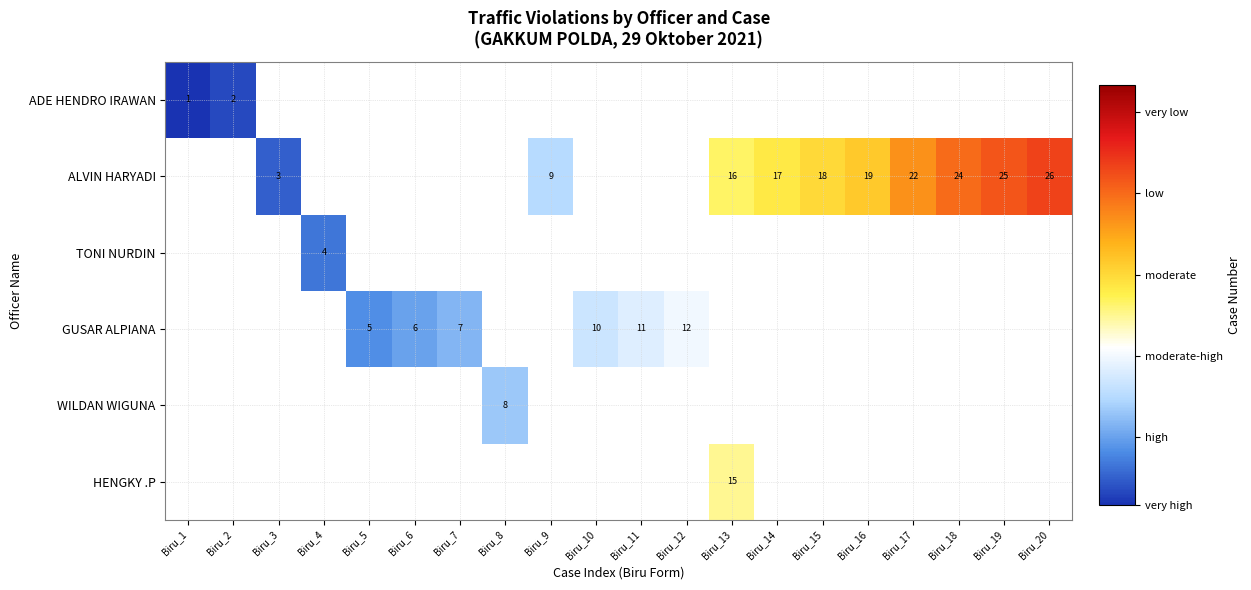

The GUSAR ALPIANA series shows 11 at Biru_11. True or false?

True